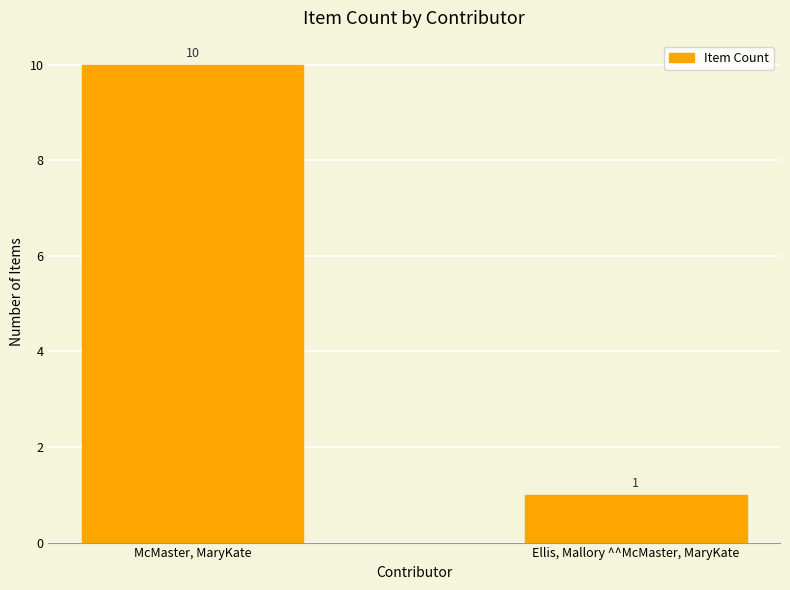

What is the label of the 2nd bar from the right?

McMaster, MaryKate